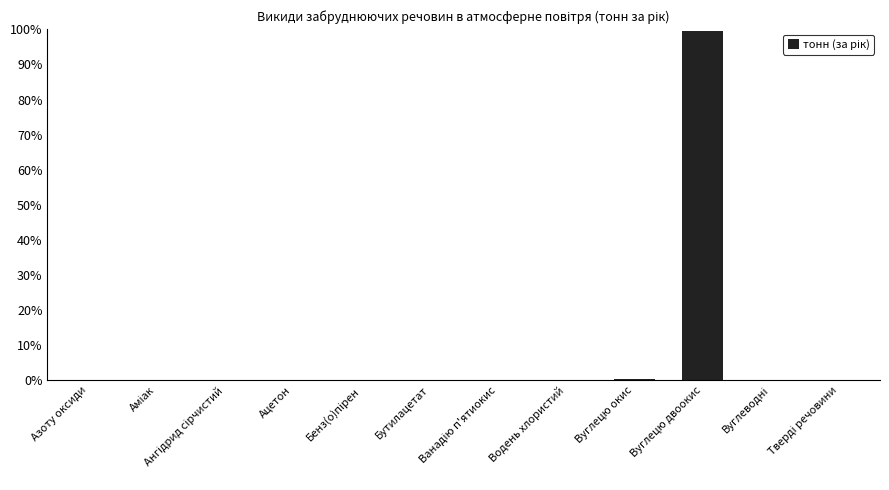

What is the sum of all values?

100.0